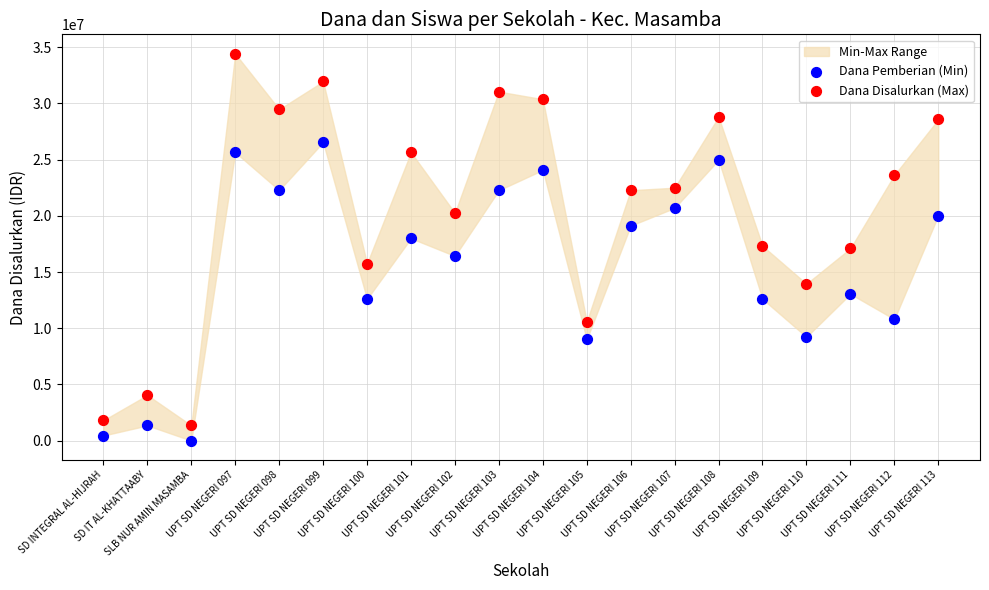

Which series contains the lowest Y value?

Dana Pemberian (Min)